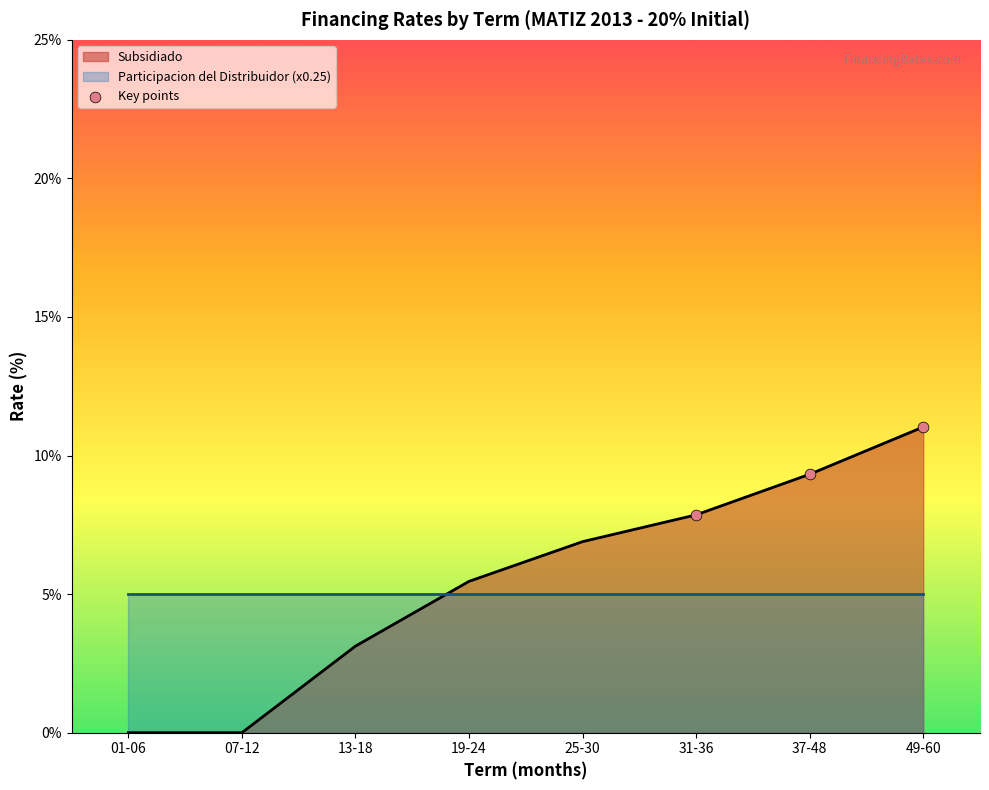

At which label does Subsidiado first exceed 6?

25-30